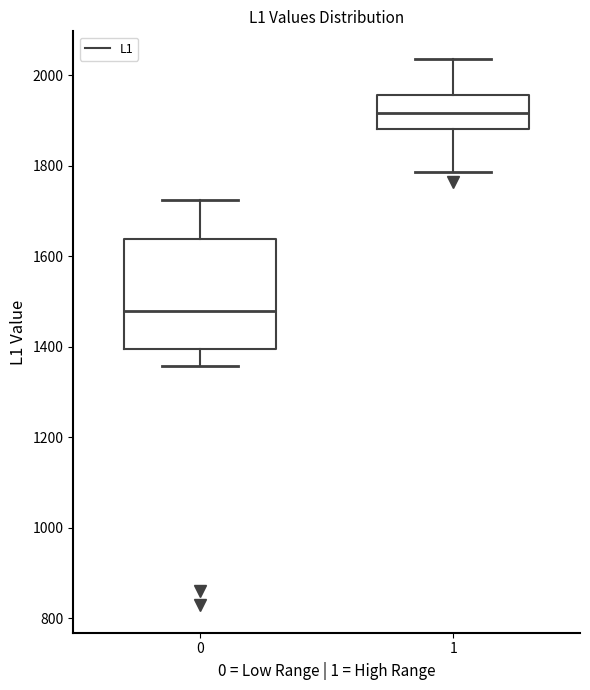

Which box's median line is the lowest?

0